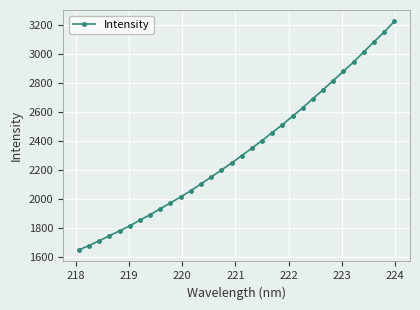

True or false: there are more than 2 points higher than both neighbors.

False